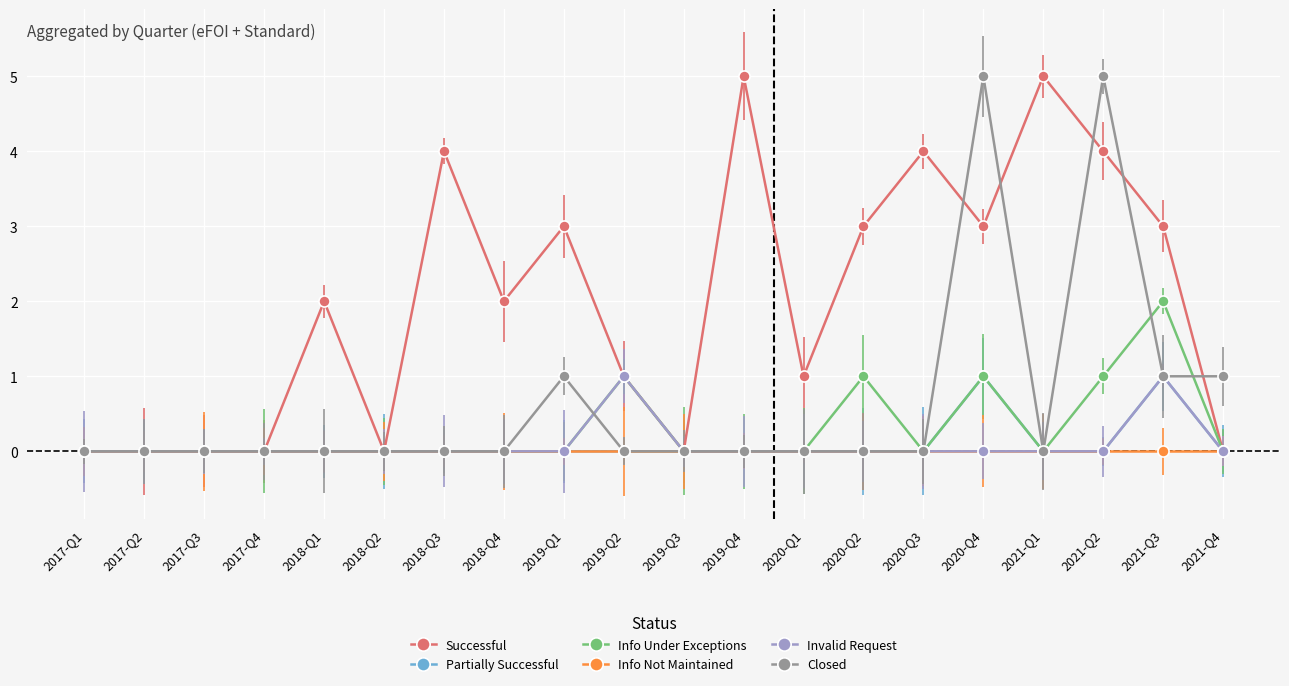

What is the difference between the second highest and minimum values in the Invalid Request series?

1